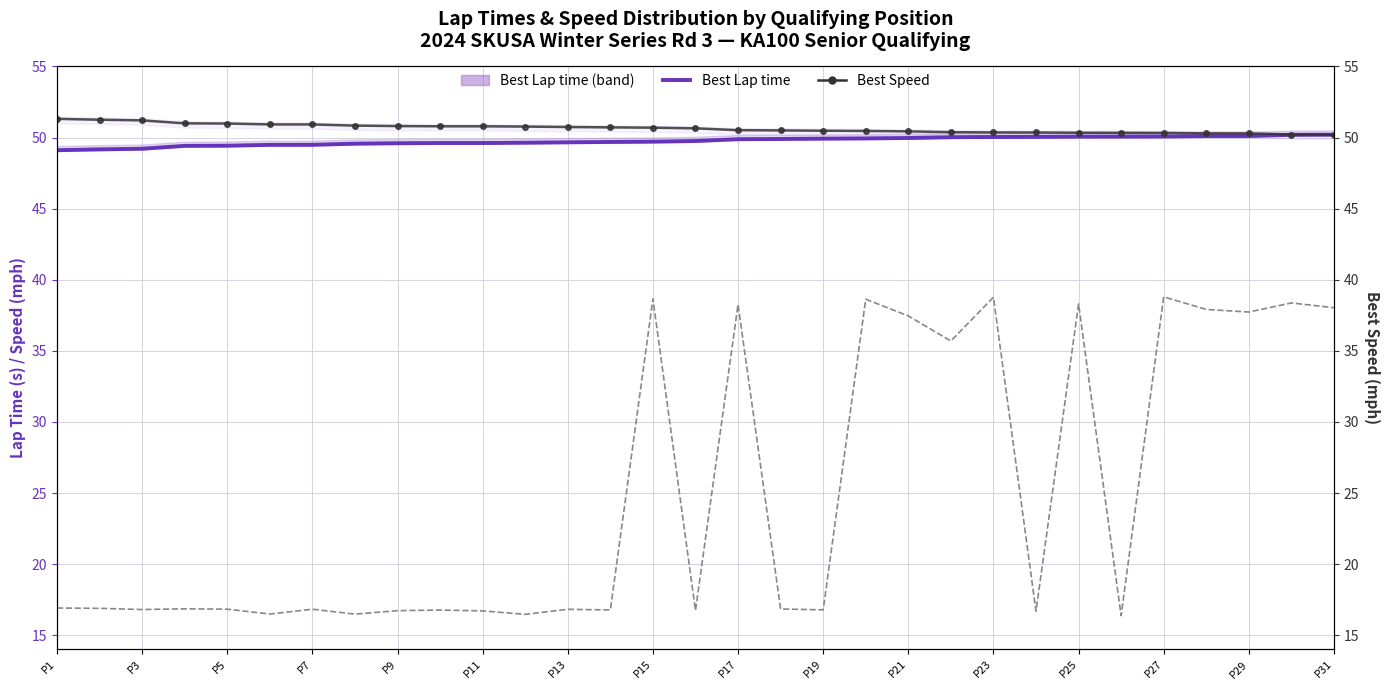

Which label corresponds to the largest value in the chart?

P1